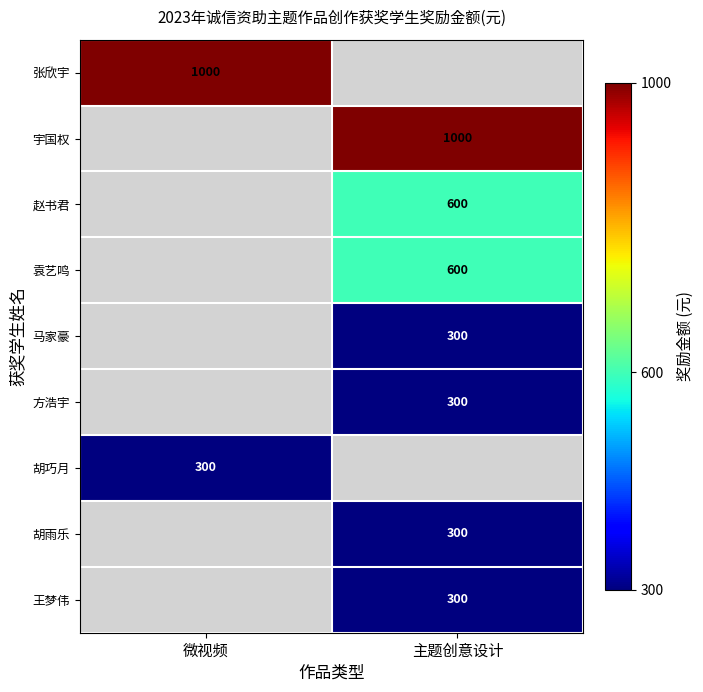

What is the total value across all series at 主题创意设计?

3400